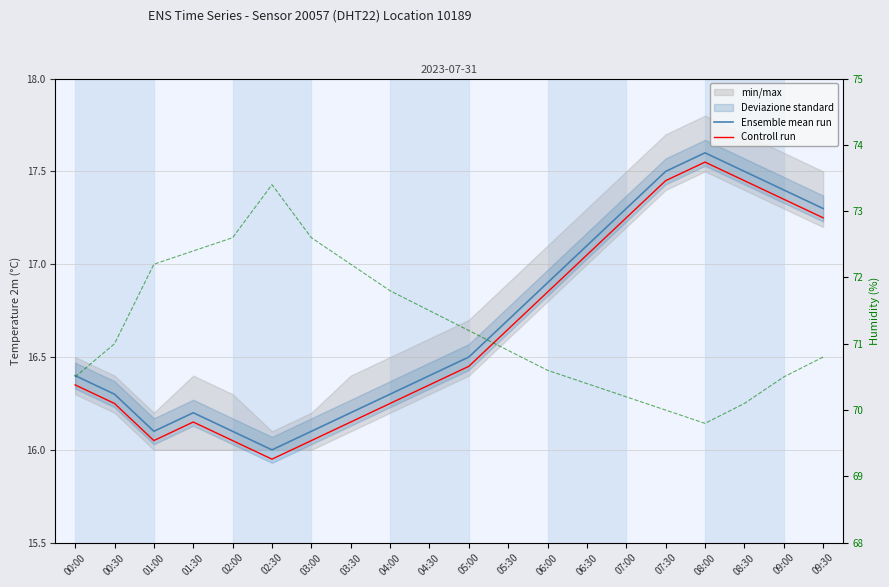

What position from the left is 02:00?

5